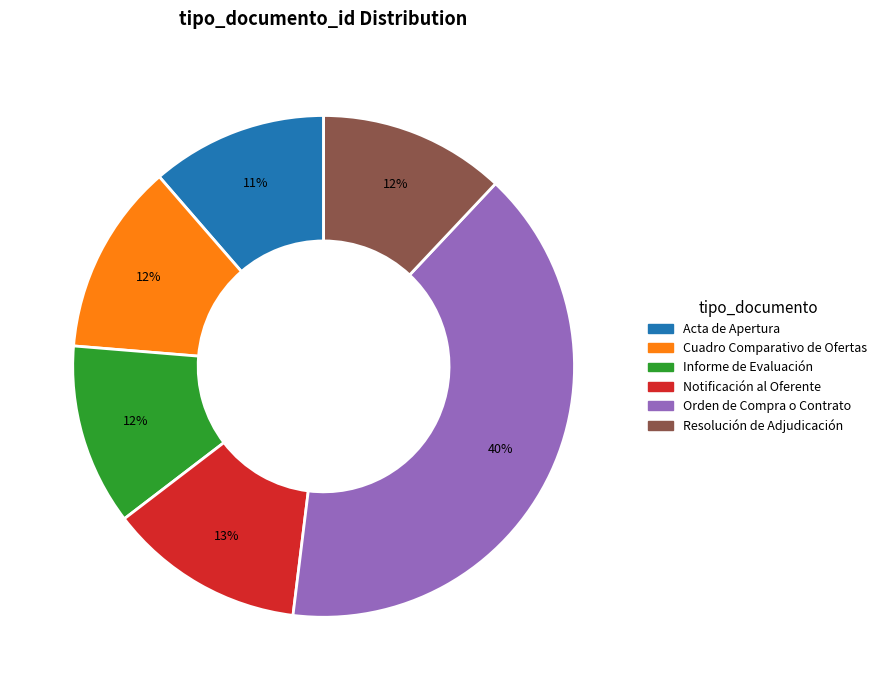

To the nearest percent, what is the difference between the largest and smallest slice percentages?

29%